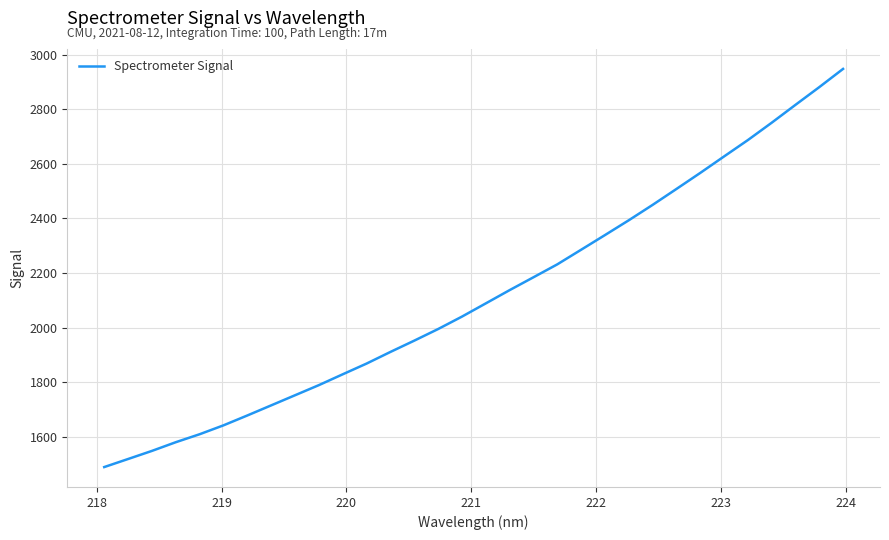

What is the minimum value shown in the chart?

1489.2